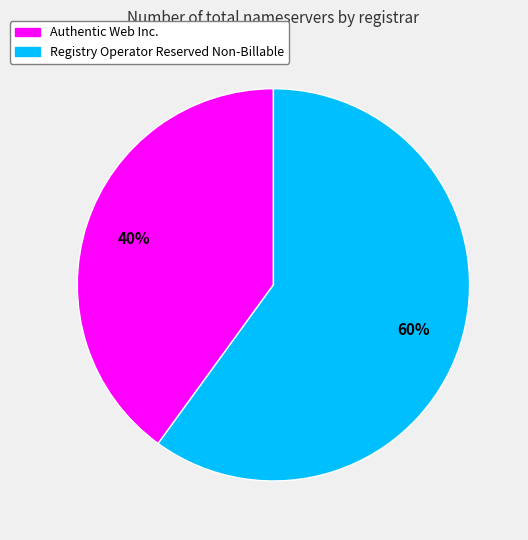

Which category has the smallest portion of the pie?

Authentic Web Inc.